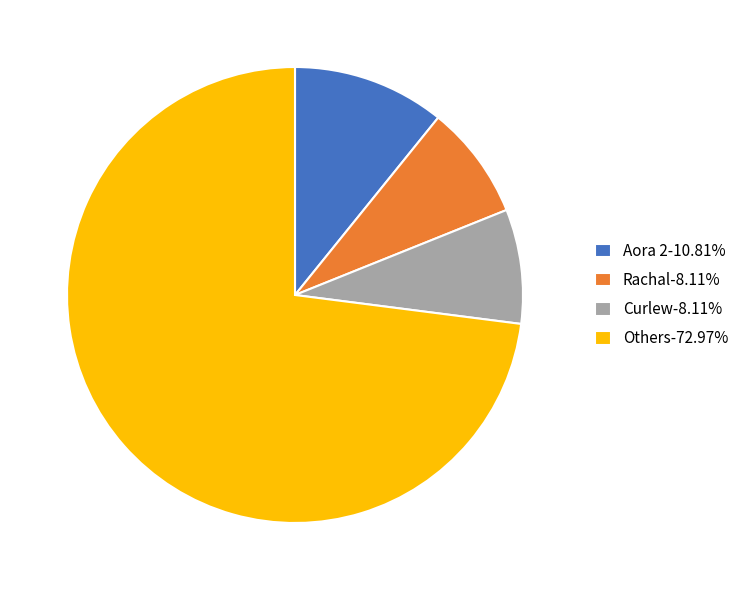

Combined, do Aora 2-10.81% and Rachal-8.11% account for over 50%?

No